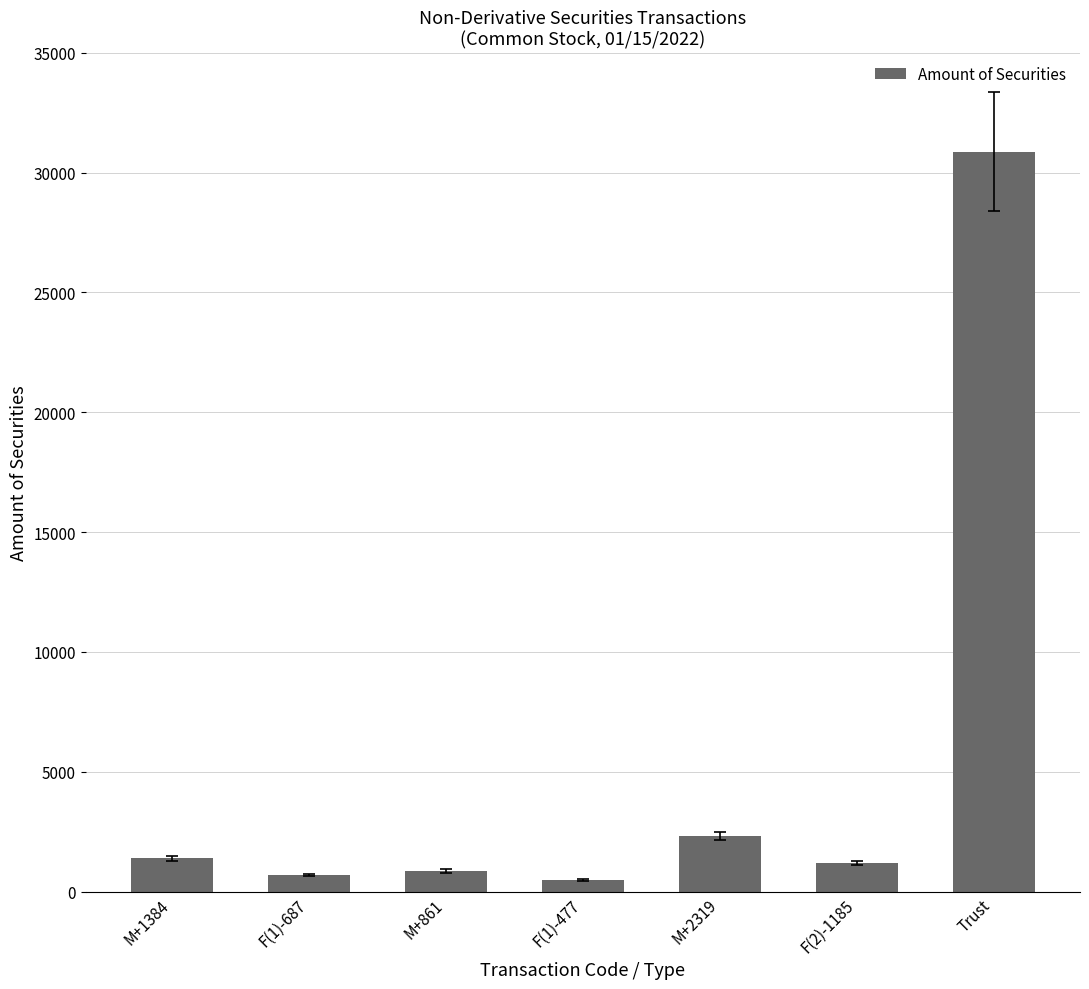

What is the change in value from M+2319 to Trust?

+28560